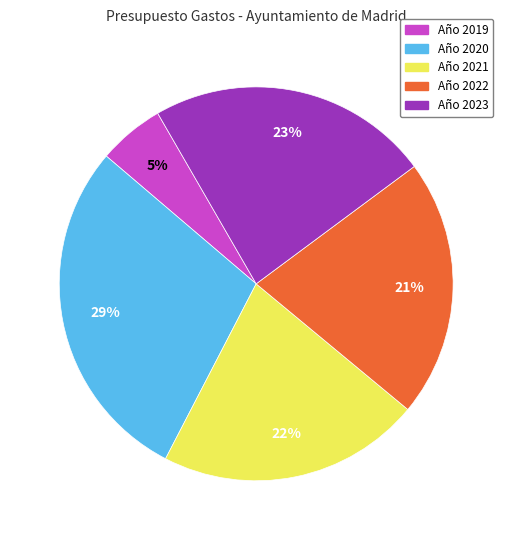

To the nearest percent, what is the average slice percentage?

20%